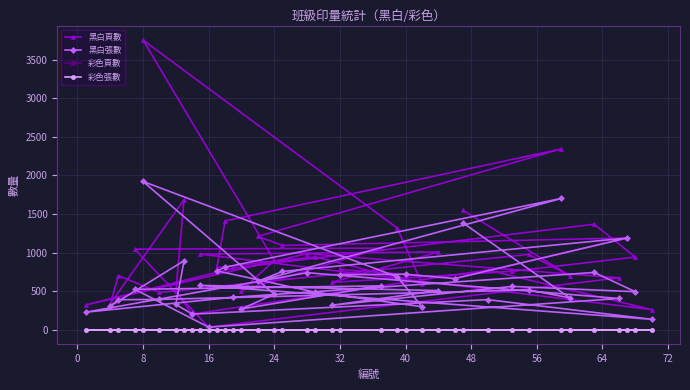

Which series has the widest spread of values?

黑白頁數